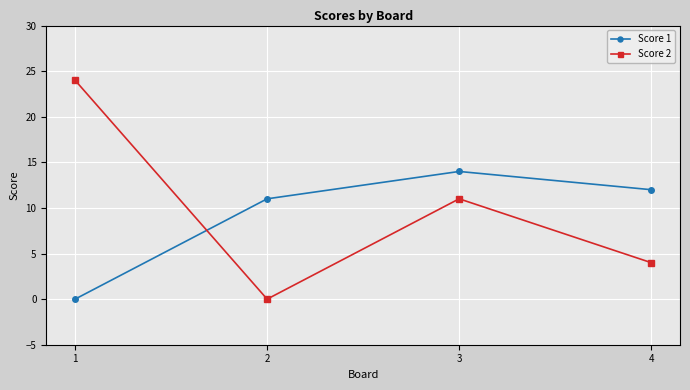

Reading right to left, list all the values displayed in this chart.

Score 1: 12	14	11	0
Score 2: 4	11	0	24